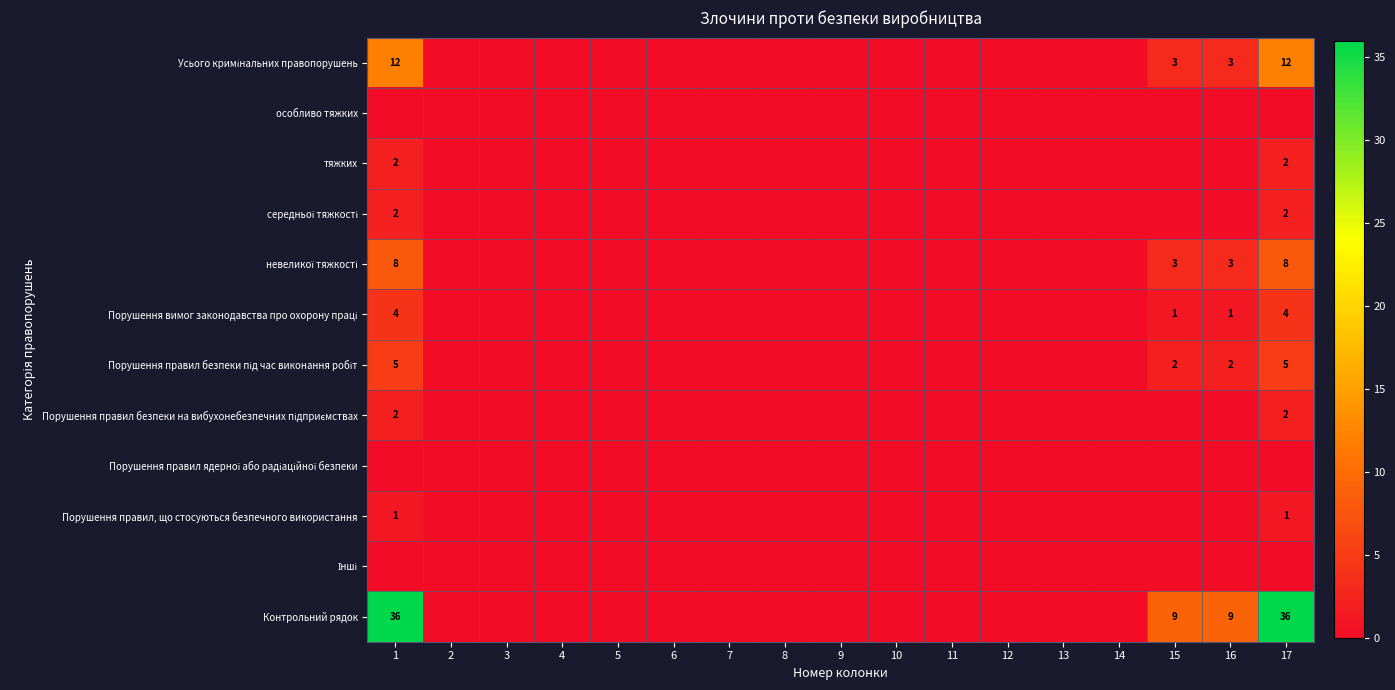

Is it true that Контрольний рядок equals 15 at 16?

False